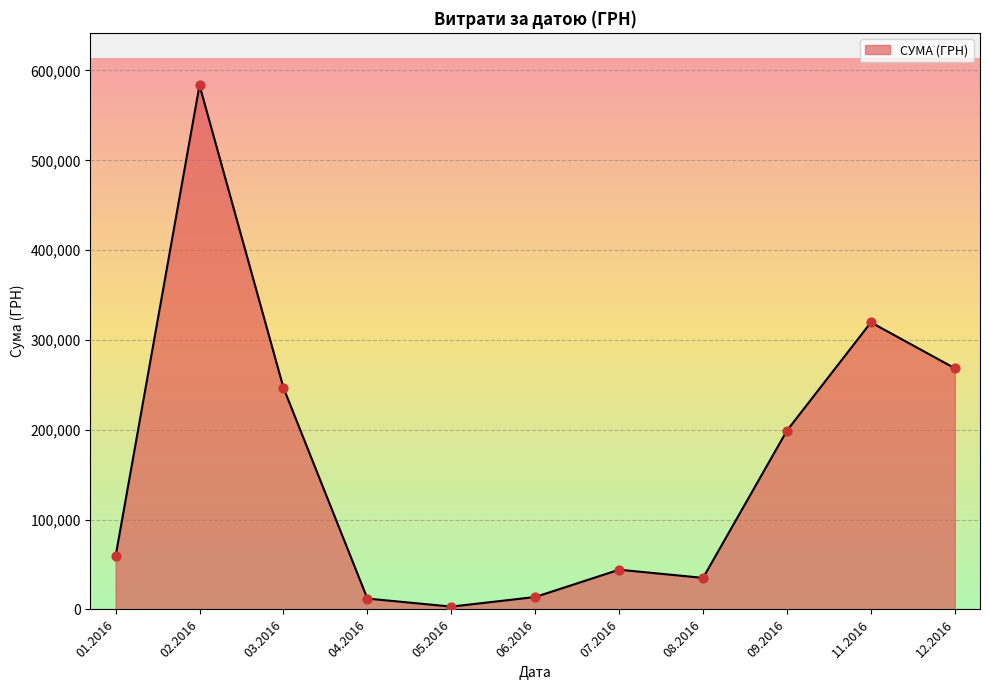

Between 09.2016 and 06.2016, which is larger?

09.2016